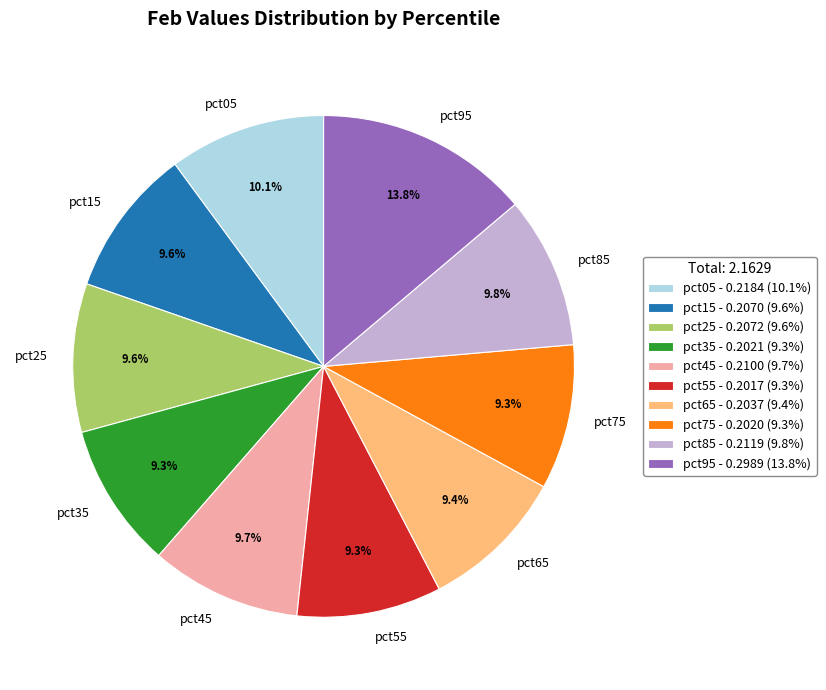

Between pct95 and pct75, which is larger?

pct95